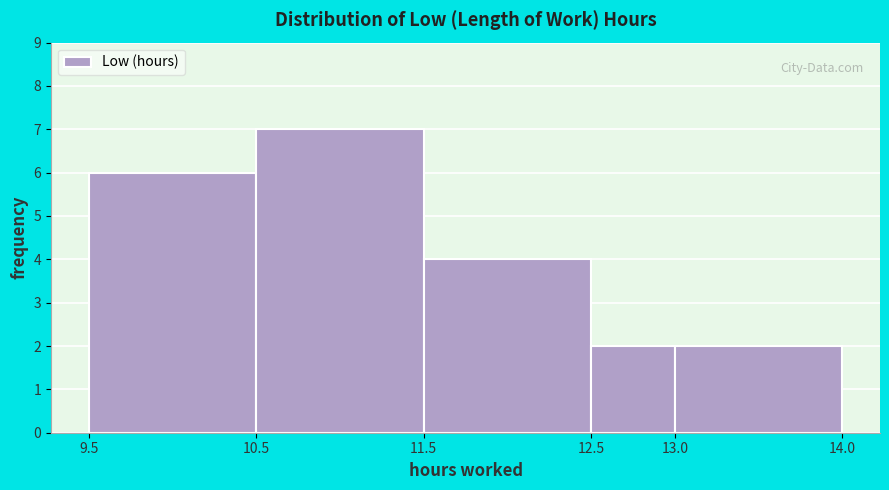

Which range on the x-axis has the tallest bar?

10.5 to 11.5